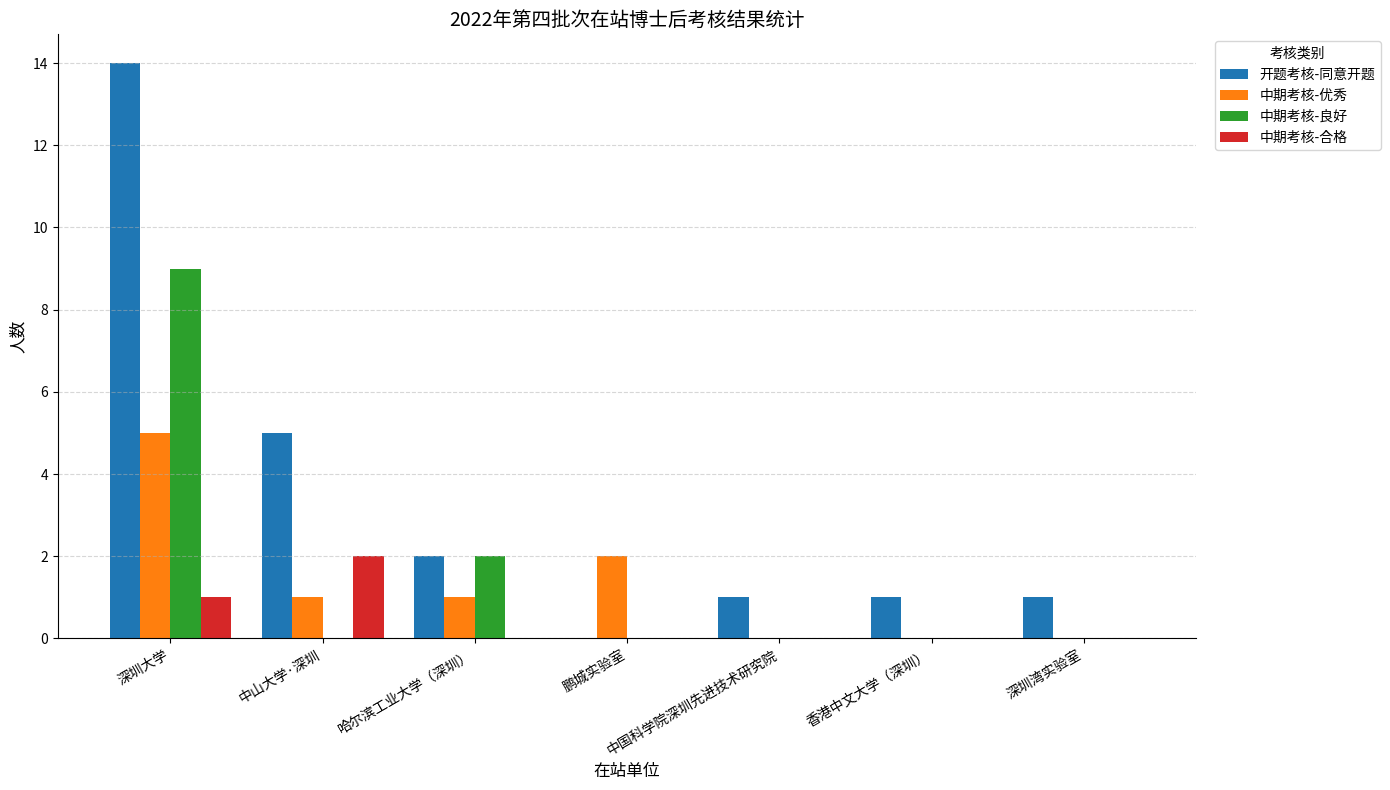

Reading left to right, list all the values displayed in this chart.

开题考核-同意开题: 14	5	2	0	1	1	1
中期考核-优秀: 5	1	1	2	0	0	0
中期考核-良好: 9	0	2	0	0	0	0
中期考核-合格: 1	2	0	0	0	0	0